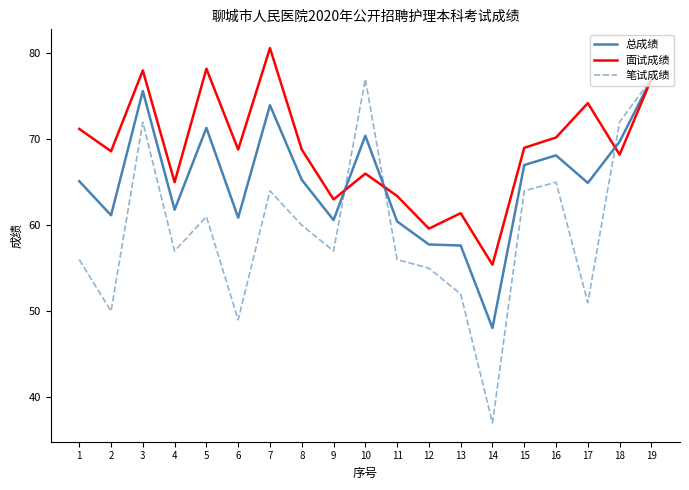

Rank the series by their average value, from lowest to highest.

笔试成绩, 总成绩, 面试成绩